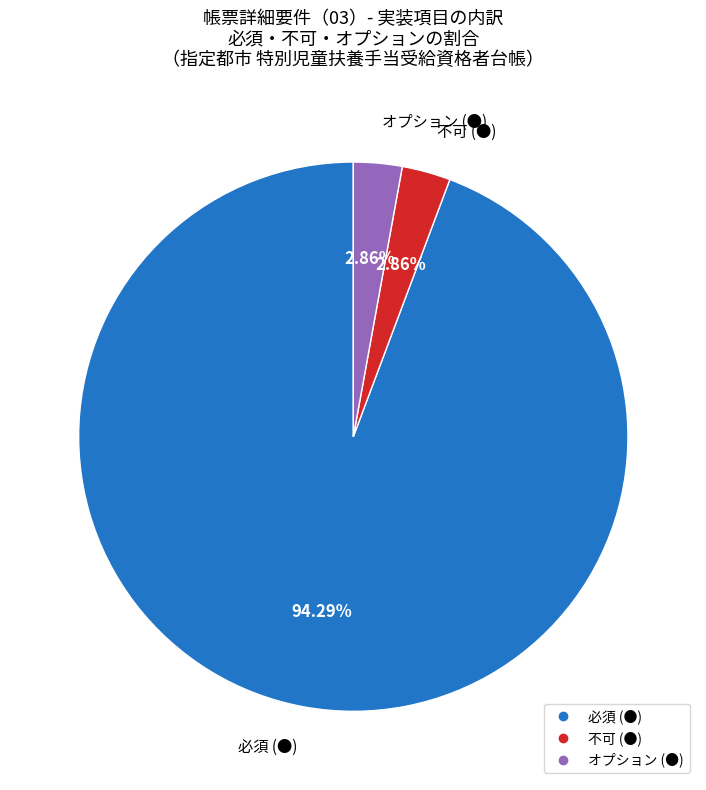

Is there a majority slice in this chart?

Yes